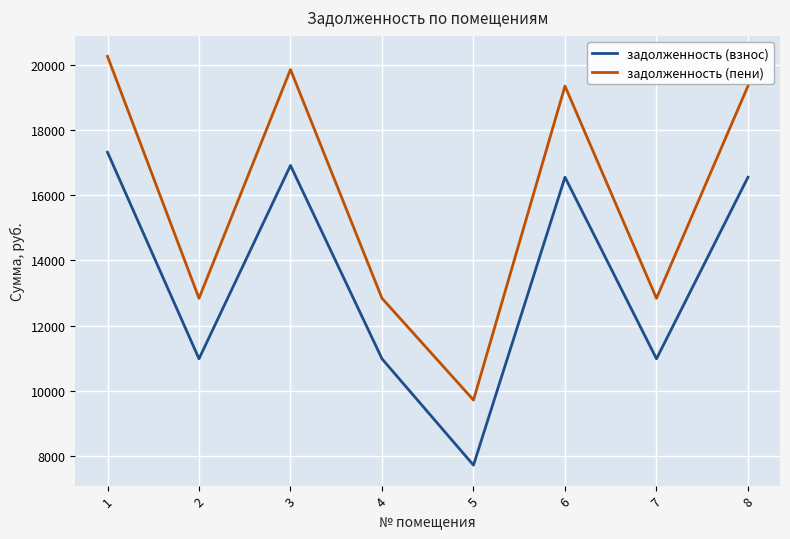

True or false: задолженность (пени) and задолженность (взнос) intersect in this chart.

False